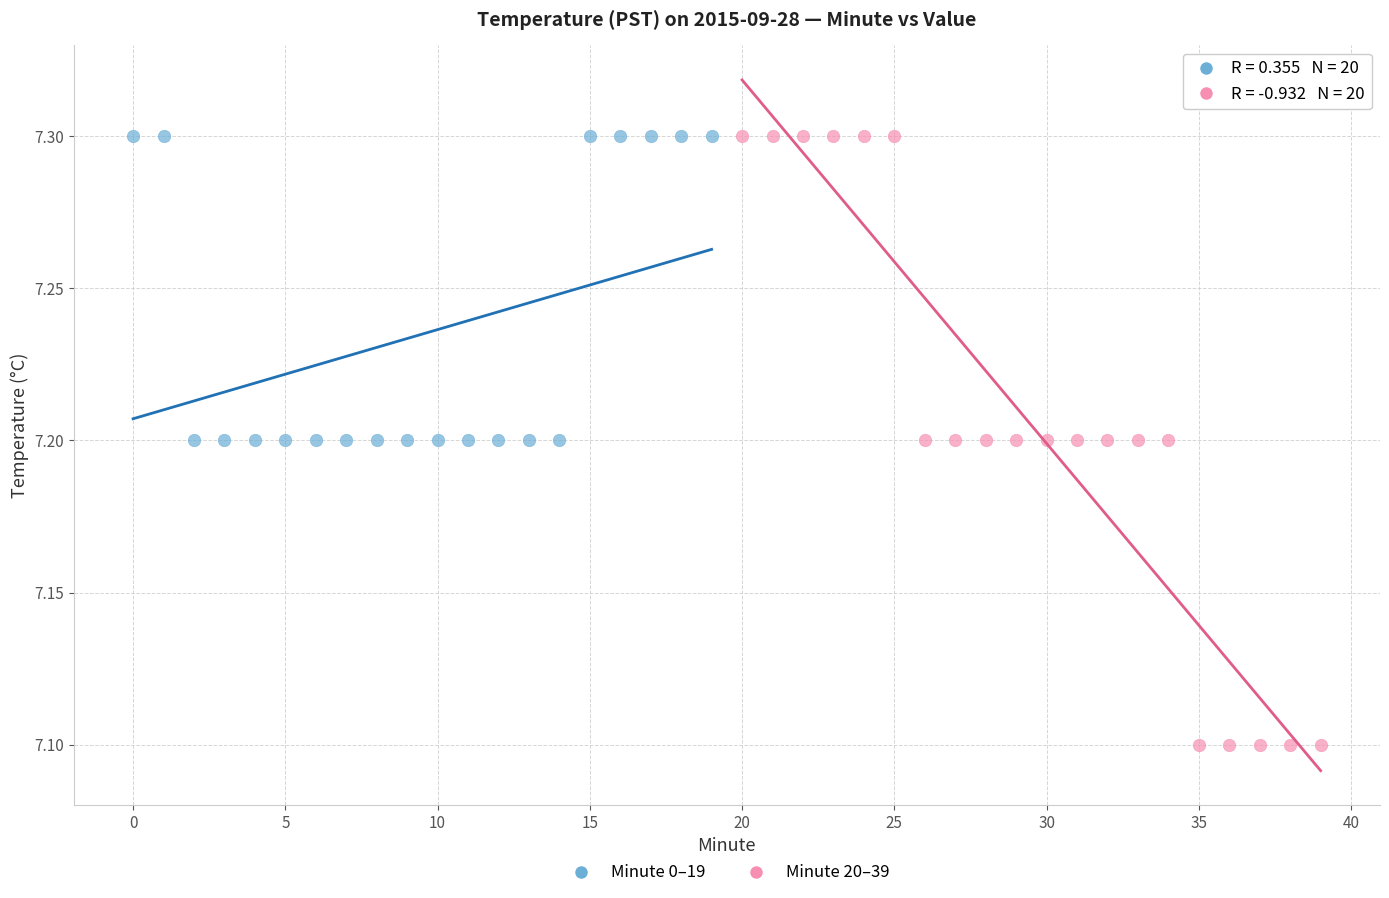

Which series has the largest Y range (max minus min)?

Minute 20–39